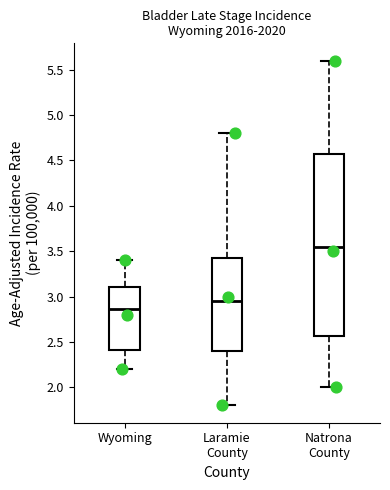

Comparing the boxes themselves (not the whiskers), which one is the tallest?

Natrona County